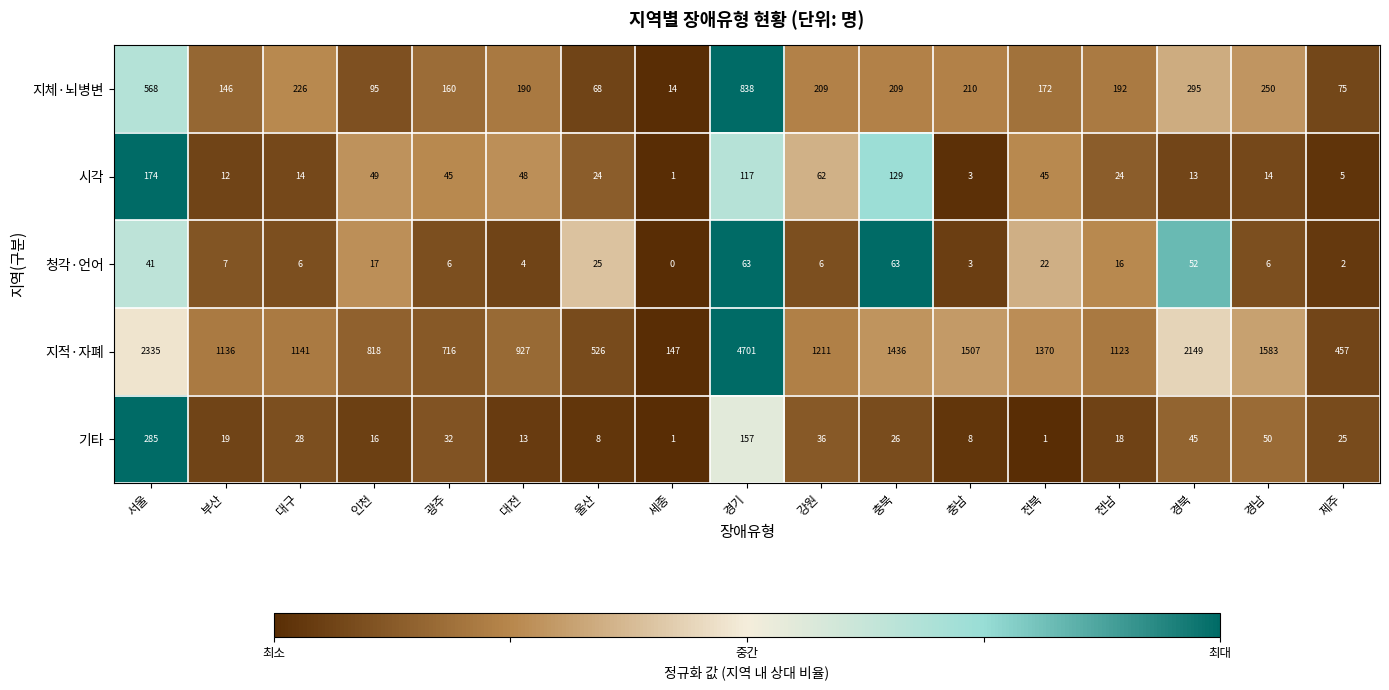

What is the spread (max minus min) of values at 대전?

923